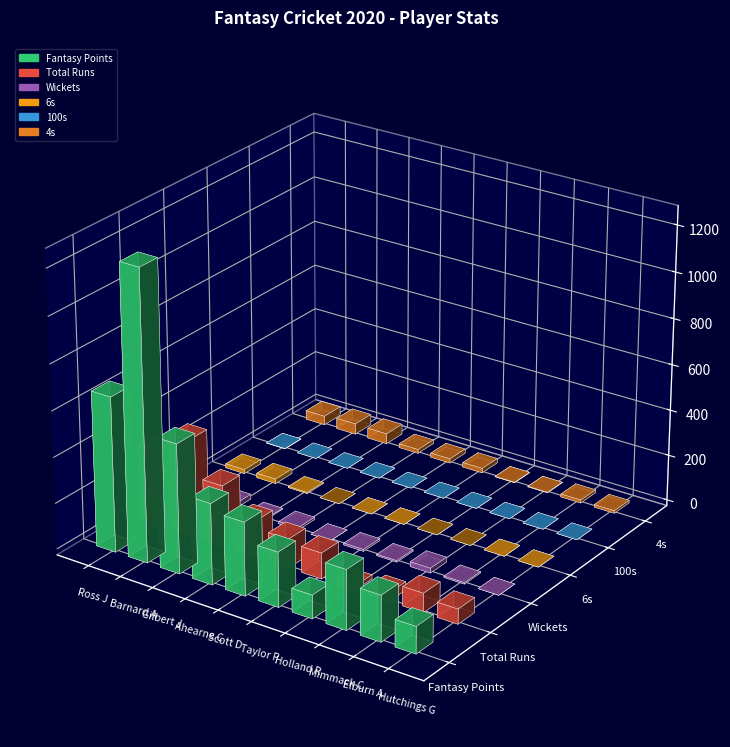

How many groups of bars are there?

10